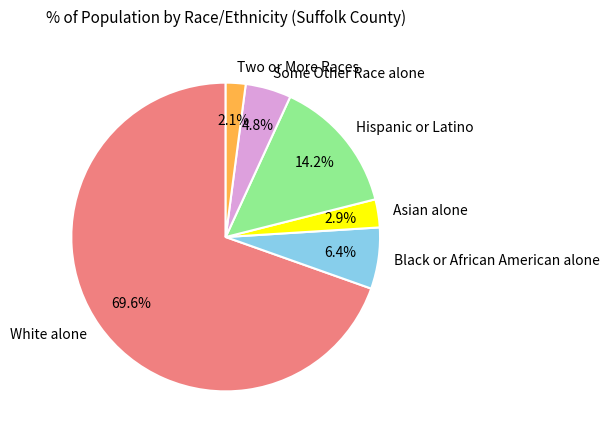

Count the number of slices in the pie.

6